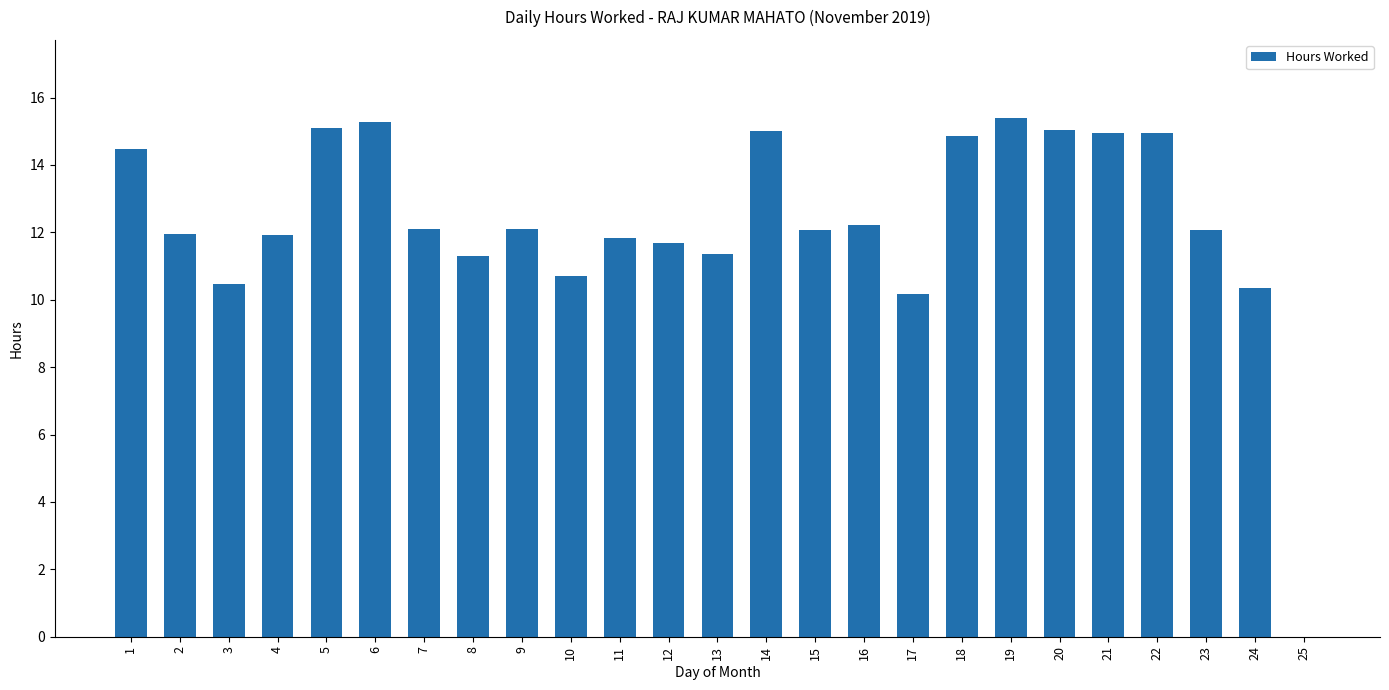

Read the value at 1.

14.5